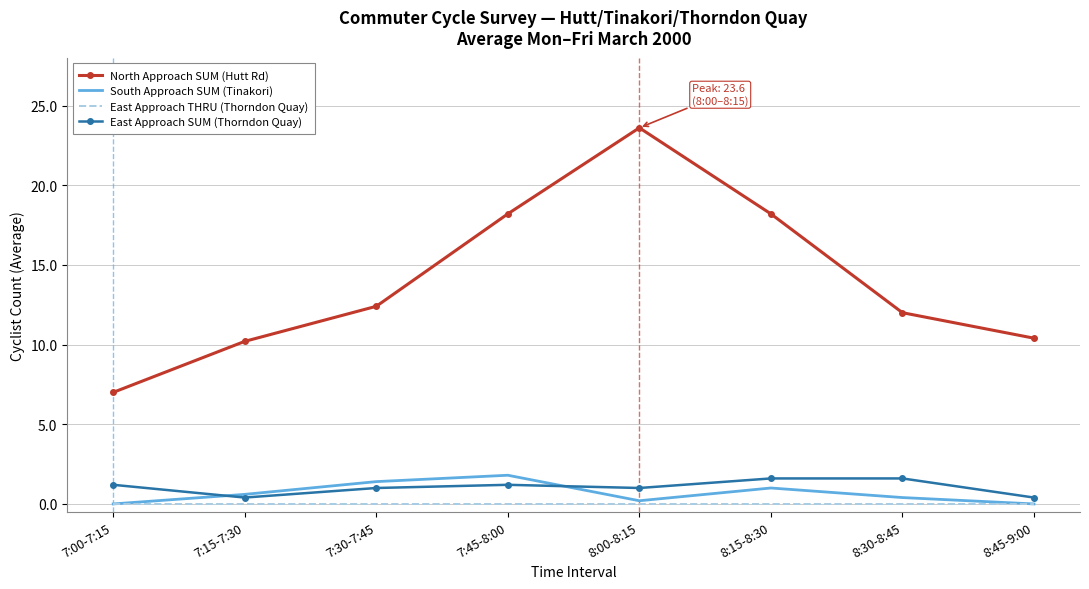

At how many categories does at least one series exceed 16?

3